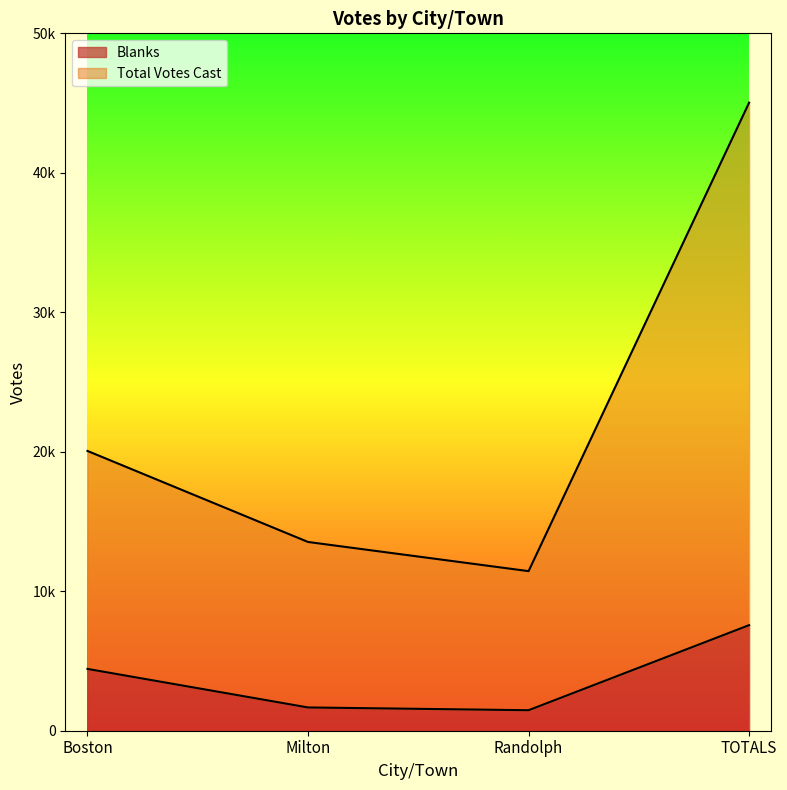

Where does the Total Votes Cast series first go above 20060?

TOTALS